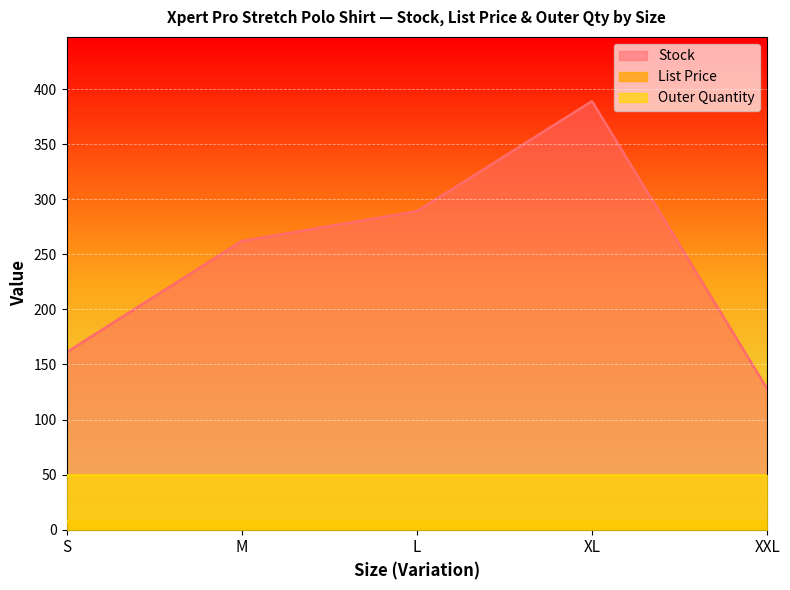

Which has a higher value, L or M?

L